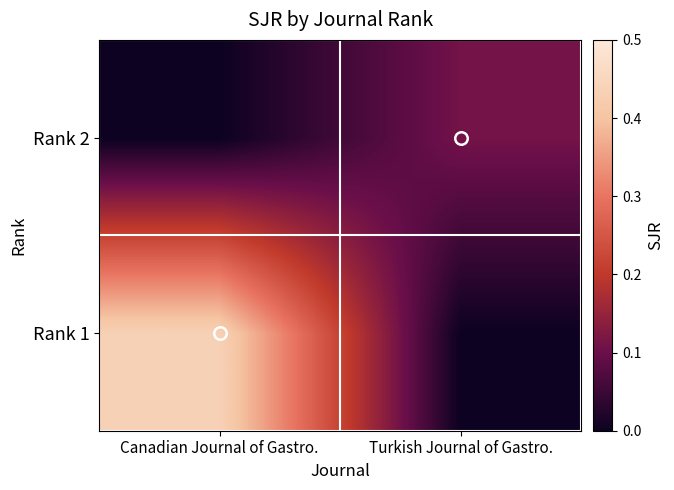

Rank the series at Canadian Journal of Gastro. from highest to lowest value.

Rank 1, Rank 2